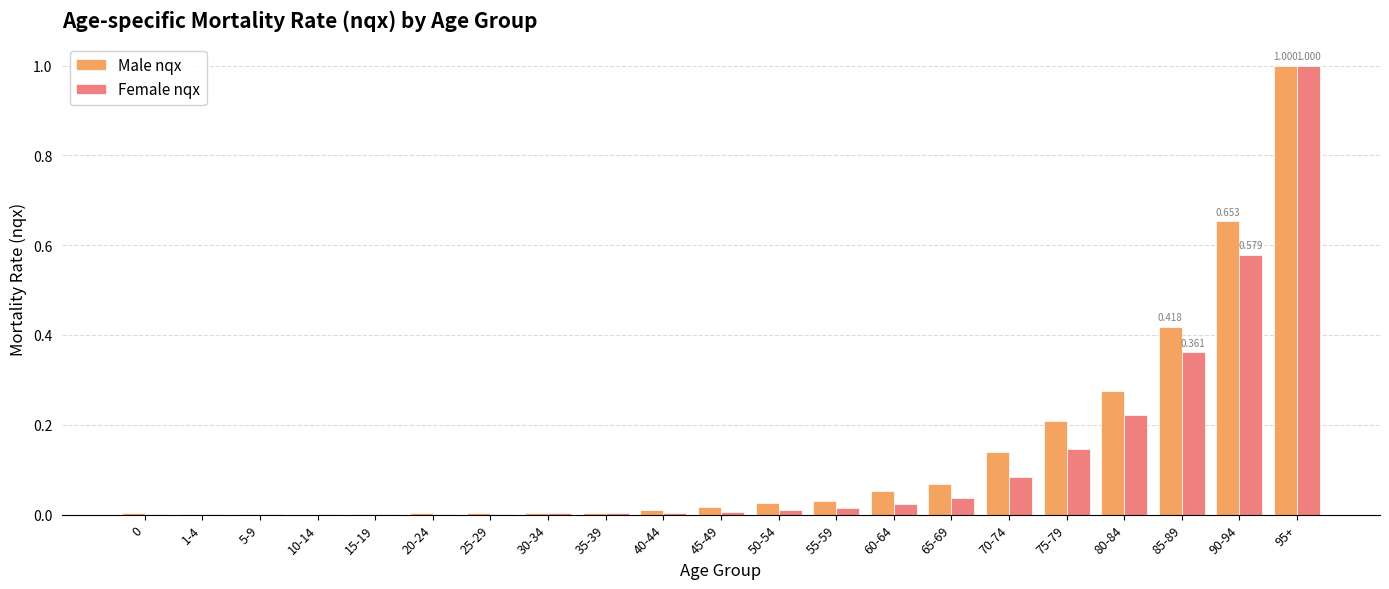

Between 0 and 70-74, which series saw the biggest shift?

Male nqx